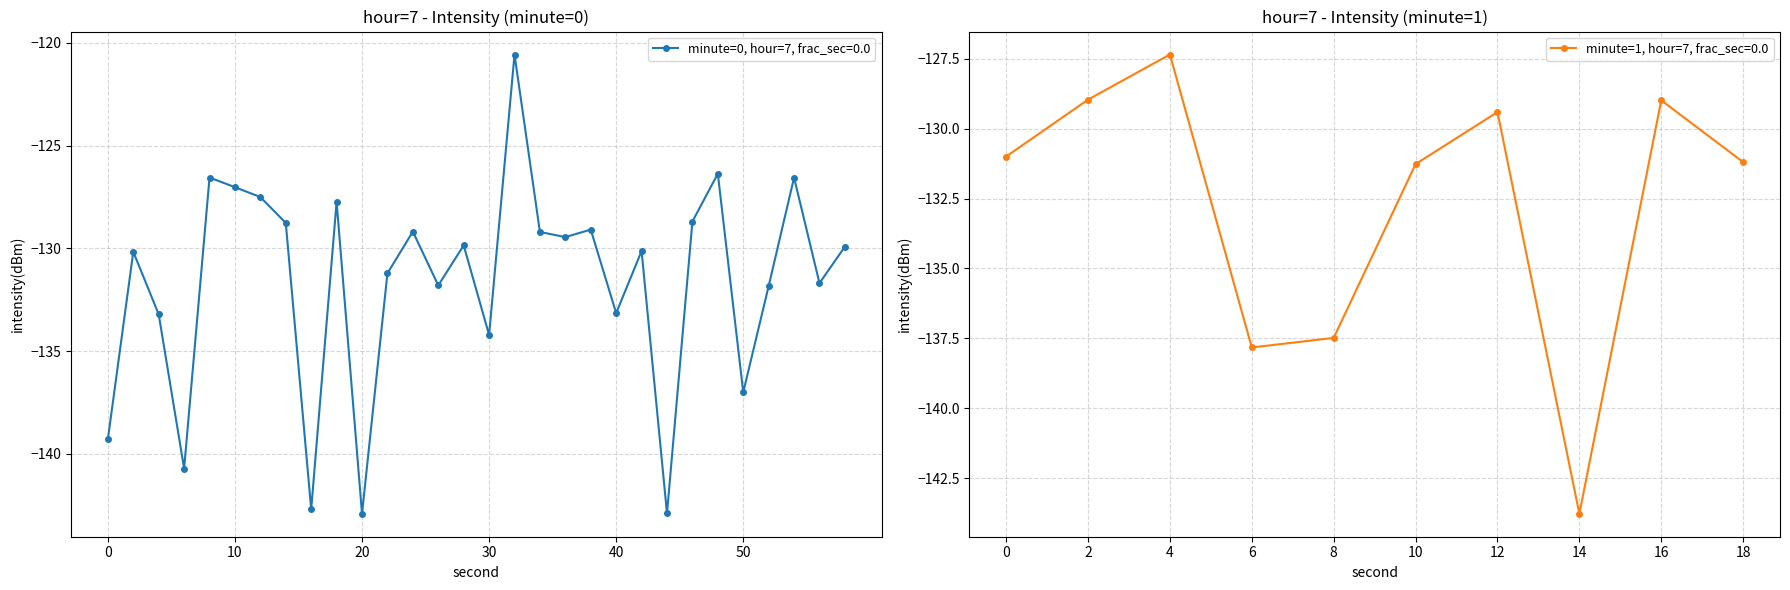

Is this an area chart (filled region under the line)?

No